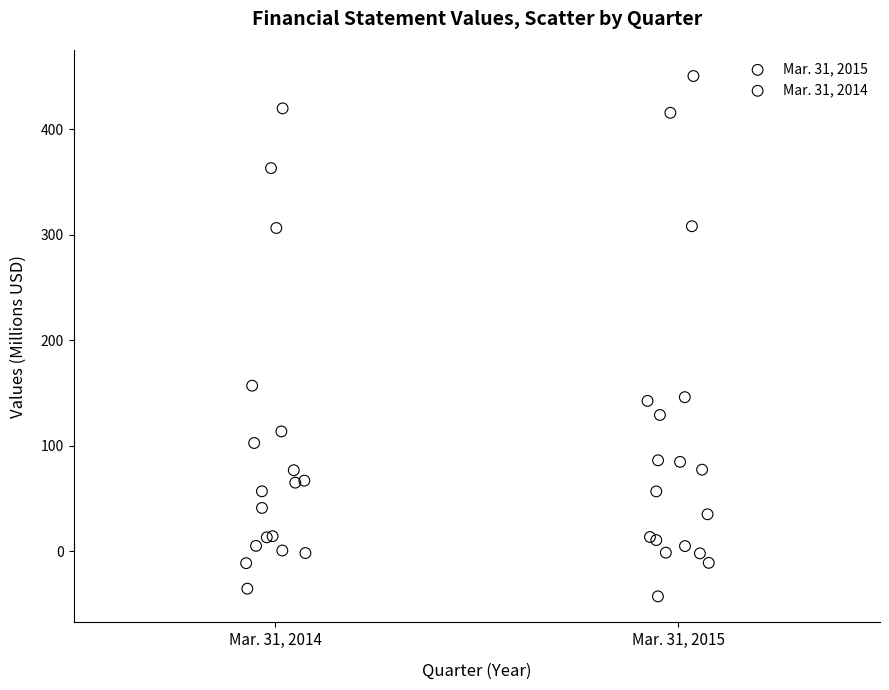

Which series has the largest Y range (max minus min)?

Mar. 31, 2015